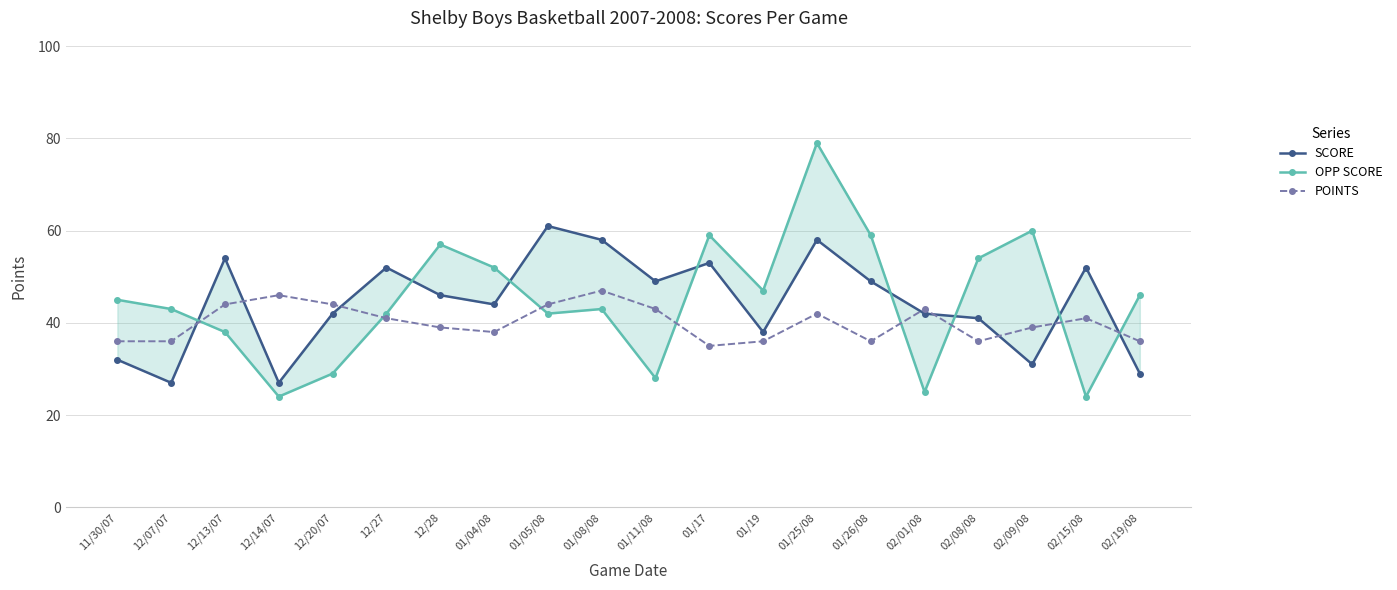

What is the sum of all POINTS values?

802